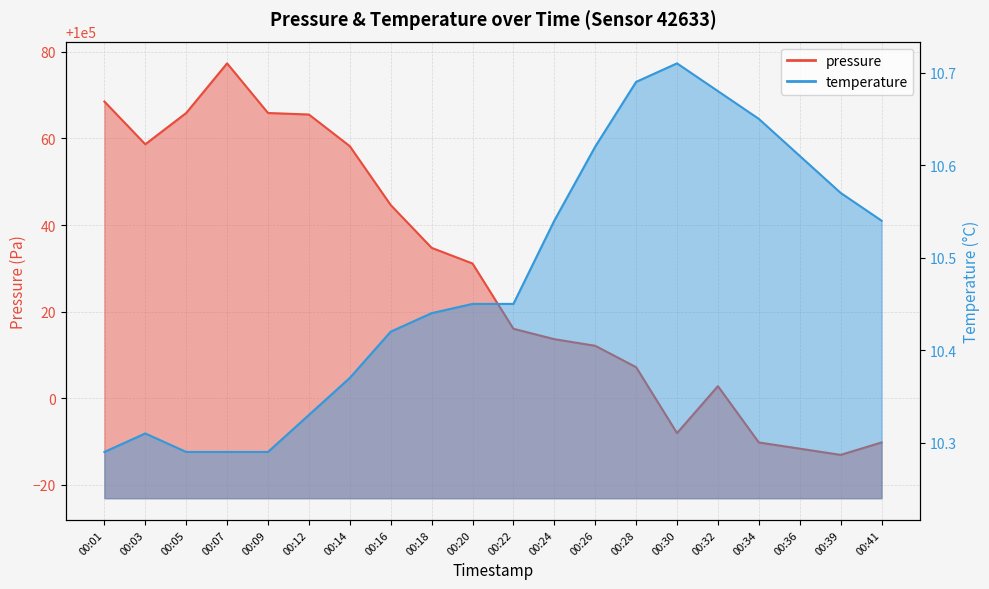

What is the total value across all series at 00:05?

100076.2